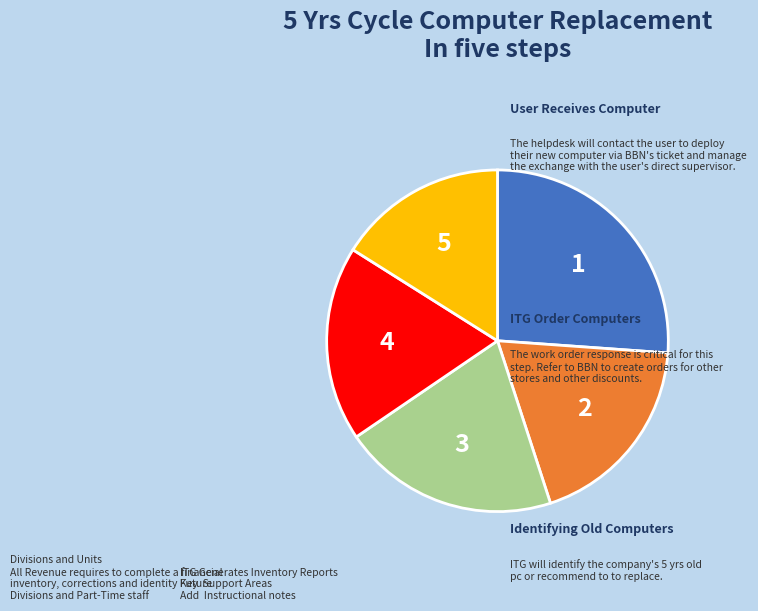

Is there any slice that represents more than half of the pie?

No